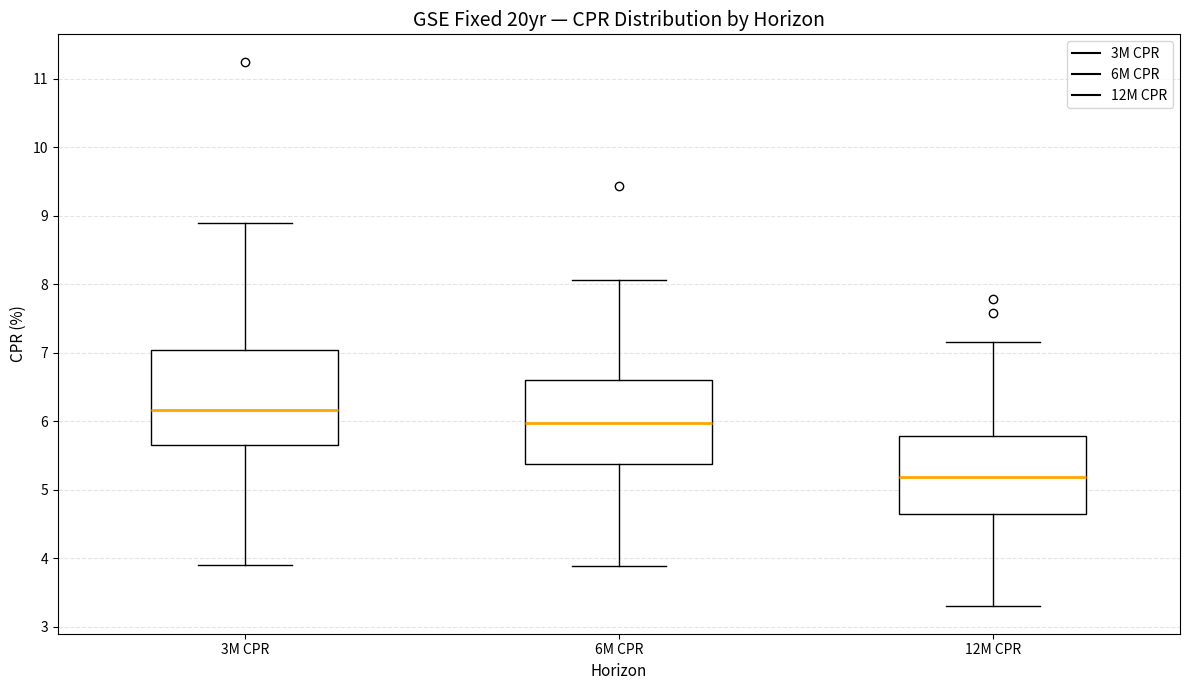

Which box's median line is the lowest?

12M CPR